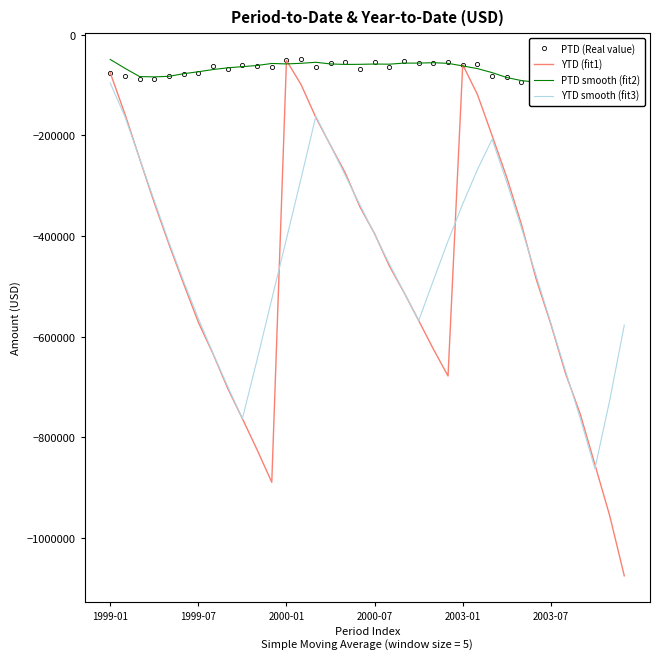

The YTD (fit1) series shows -458444.3 at 17. True or false?

False